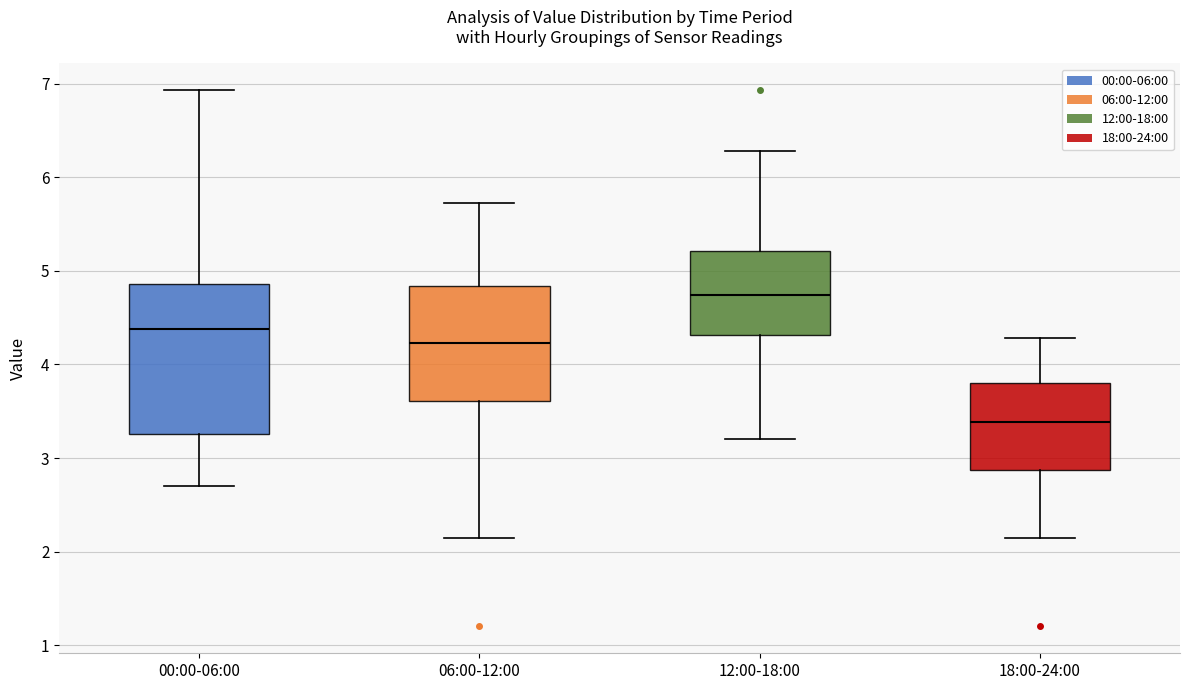

Reading left to right, read every box against the y-axis: the position of its median line, the range the box covers, and the ends of its whiskers. The values are not printed on the chart, so give them approximately, as read against the axis.

00:00-06:00: median 4.4, box 3.3 to 4.9, whiskers 2.7 to 6.9
06:00-12:00: median 4.2, box 3.6 to 4.8, whiskers 2.2 to 5.7
12:00-18:00: median 4.7, box 4.3 to 5.2, whiskers 3.2 to 6.3
18:00-24:00: median 3.4, box 2.9 to 3.8, whiskers 2.2 to 4.3